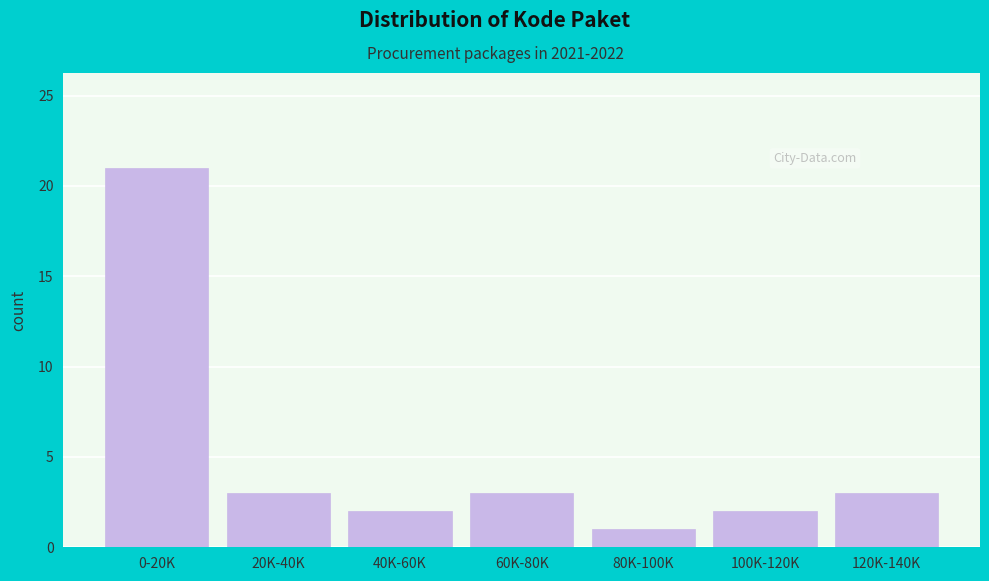

Reading left to right, what are all the values shown in this chart?

0-20K=21	20K-40K=3	40K-60K=2	60K-80K=3	80K-100K=1	100K-120K=2	120K-140K=3